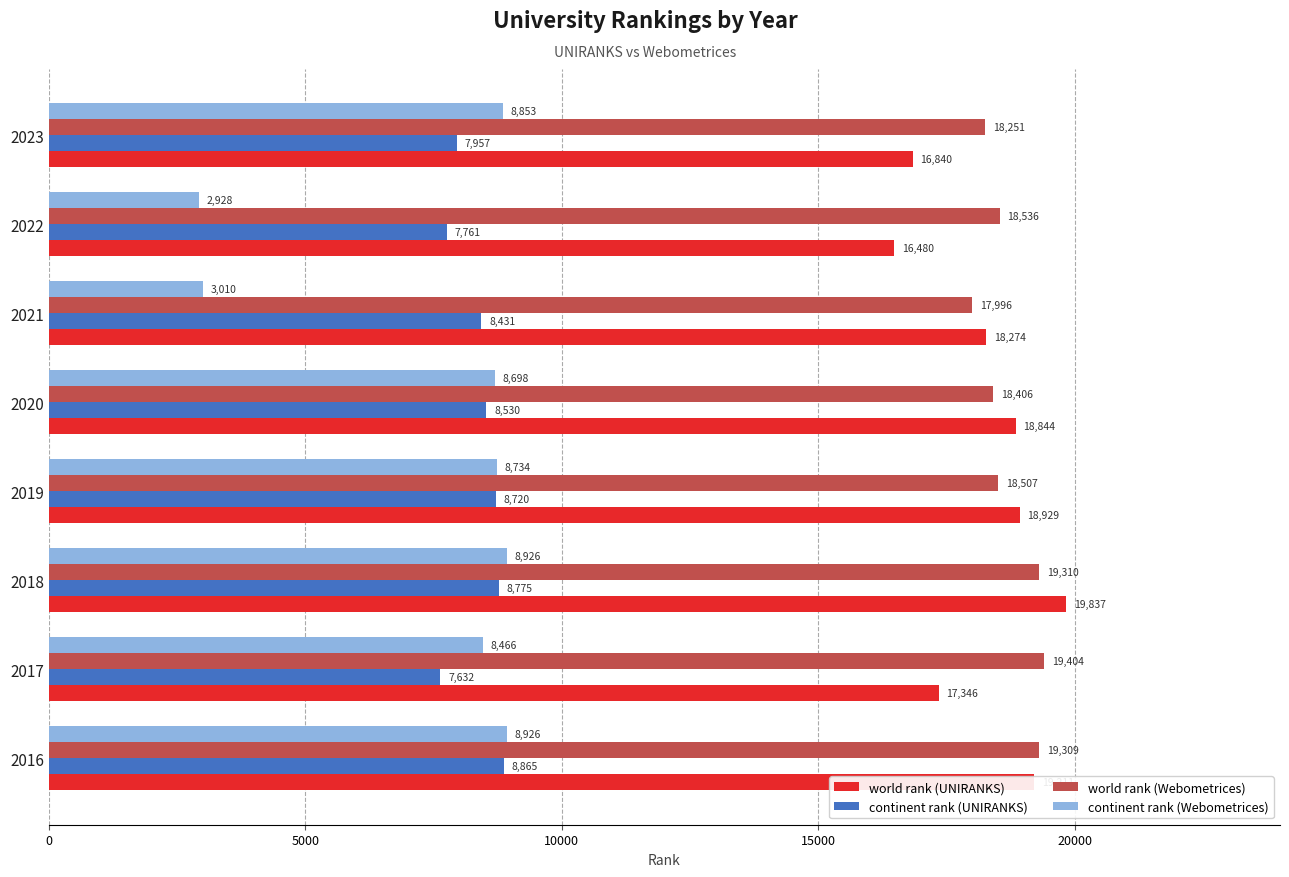

True or false: continent rank (Webometrices) has a value of 3010 at 2021.

True